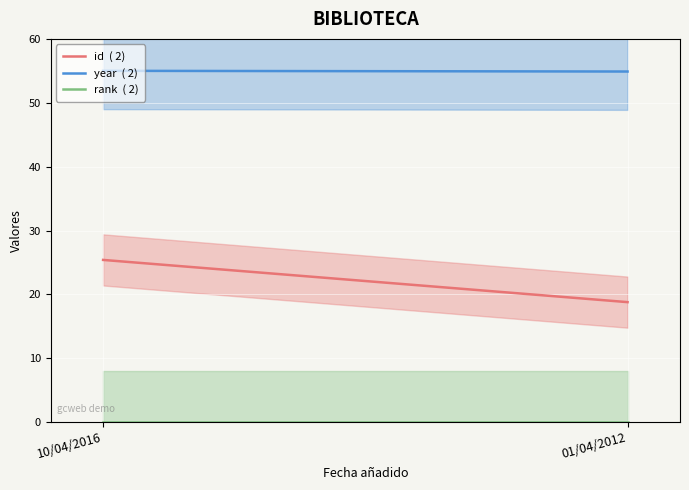

The rank  ( 2) series shows 0.0 at 10/04/2016. True or false?

True